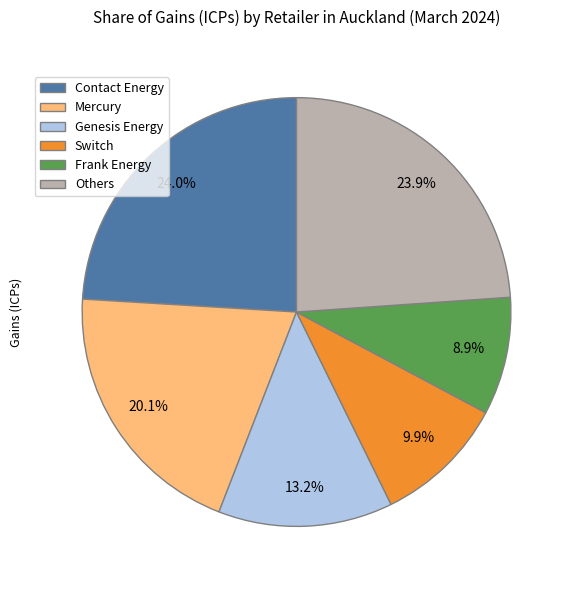

What is the smallest slice in the pie chart?

Frank Energy